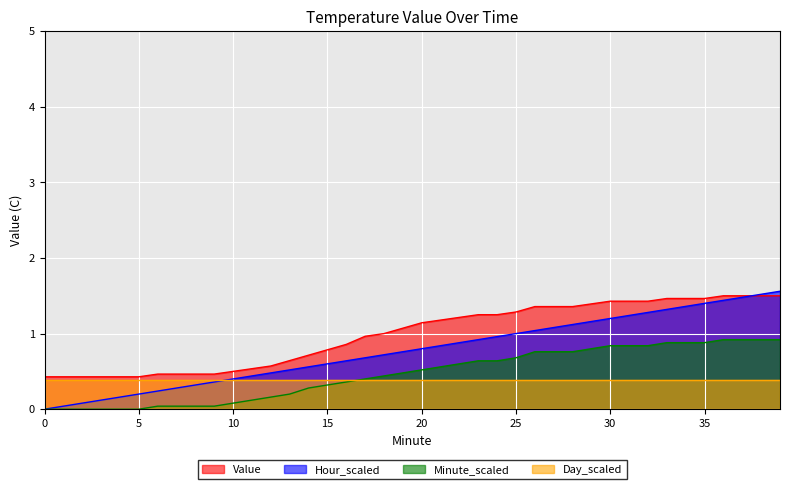

Is it true that Value equals 0.2 at 12?

False